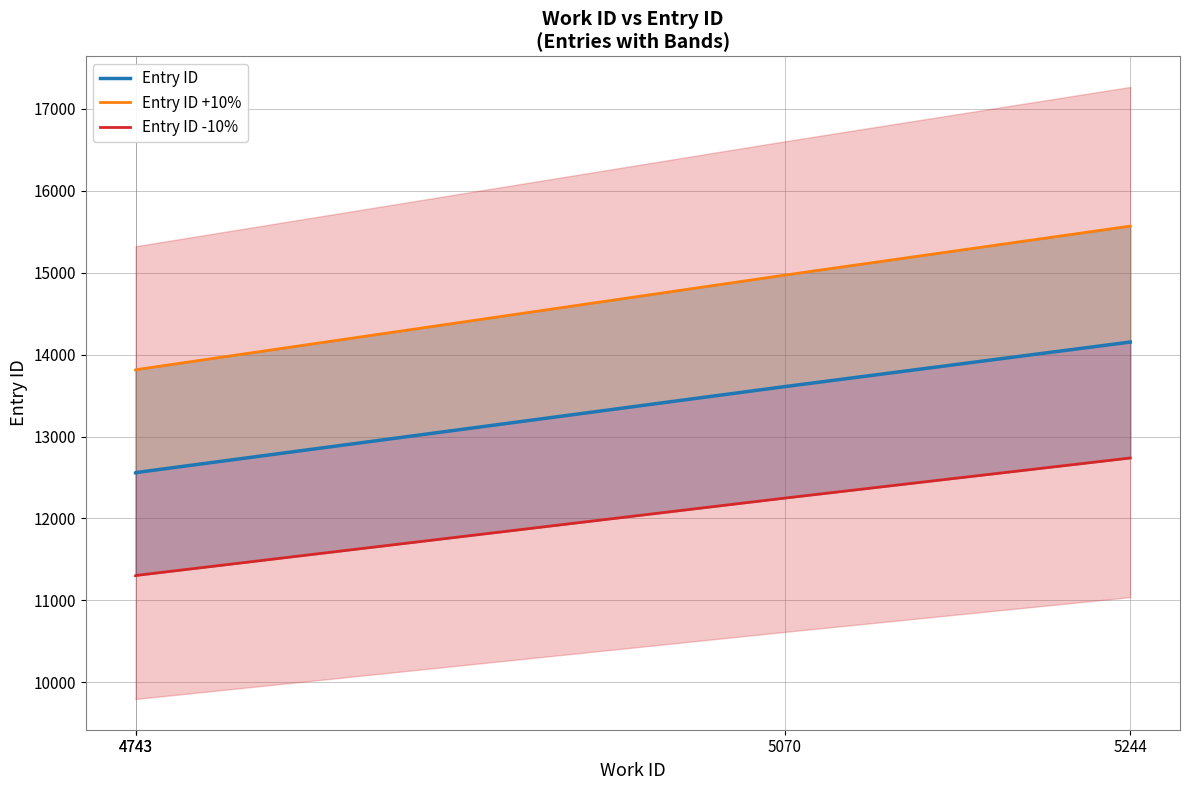

At which category is the sum across all series the highest?

5244